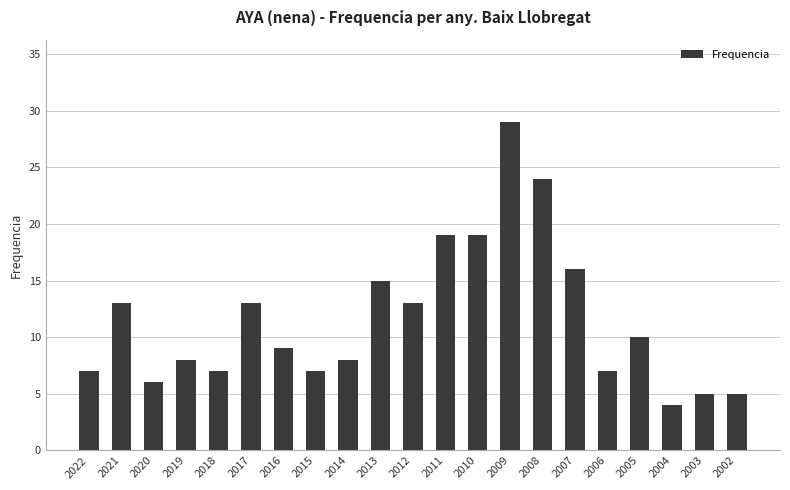

How many categories are shown in the chart?

21